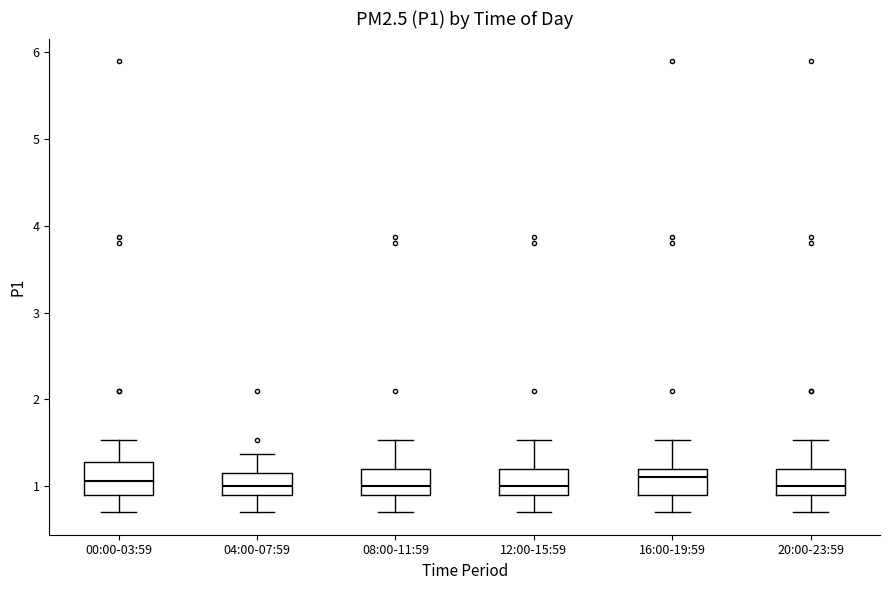

Reading left to right, read every box against the y-axis: the position of its median line, the range the box covers, and the ends of its whiskers. The values are not printed on the chart, so give them approximately, as read against the axis.

00:00-03:59: median 1.1, box 0.9 to 1.3, whiskers 0.7 to 1.5
04:00-07:59: median 1.0, box 0.9 to 1.1, whiskers 0.7 to 1.4
08:00-11:59: median 1.0, box 0.9 to 1.2, whiskers 0.7 to 1.5
12:00-15:59: median 1.0, box 0.9 to 1.2, whiskers 0.7 to 1.5
16:00-19:59: median 1.1, box 0.9 to 1.2, whiskers 0.7 to 1.5
20:00-23:59: median 1.0, box 0.9 to 1.2, whiskers 0.7 to 1.5